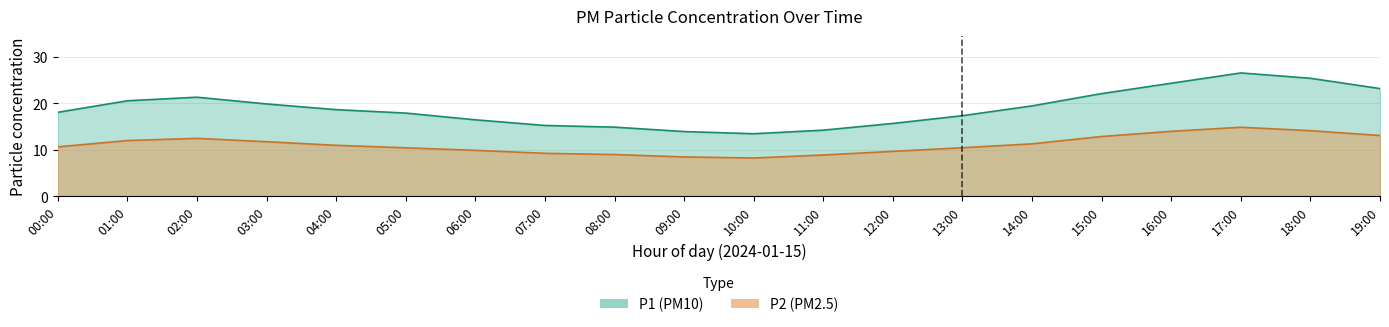

At which label does P1 first exceed 18?

00:00